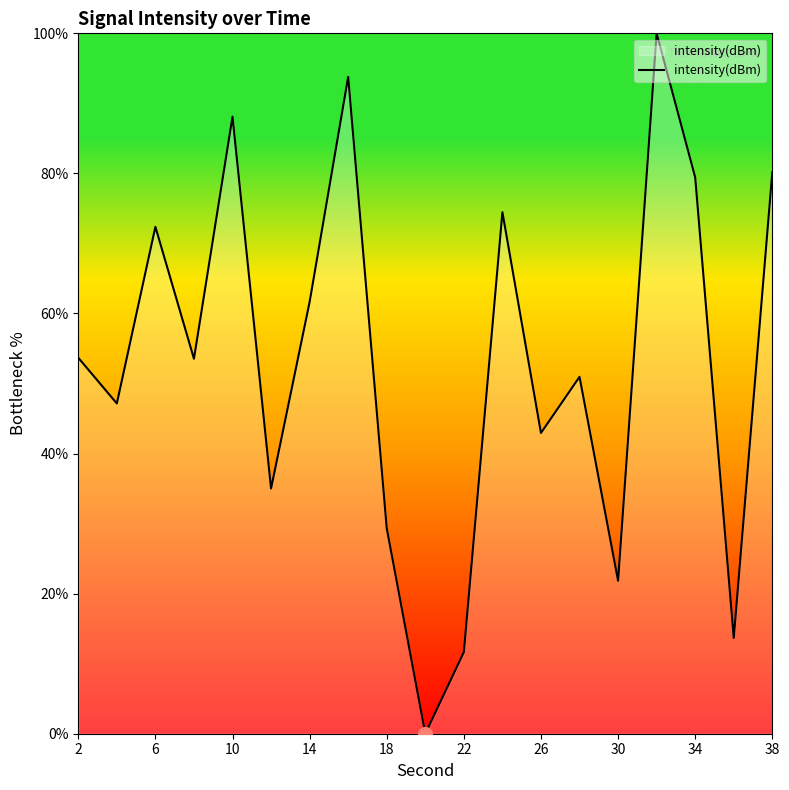

What is the greatest value displayed?

100.0